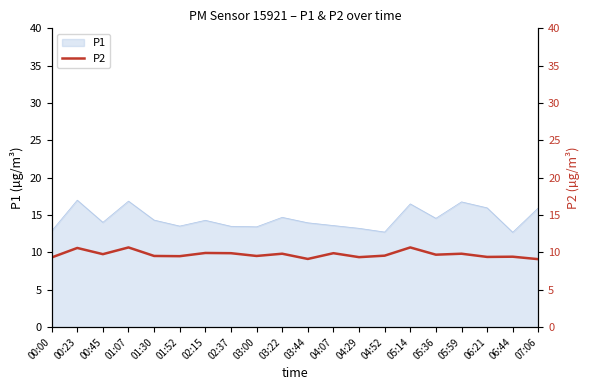

At which category does the data reach its first local peak?

00:23